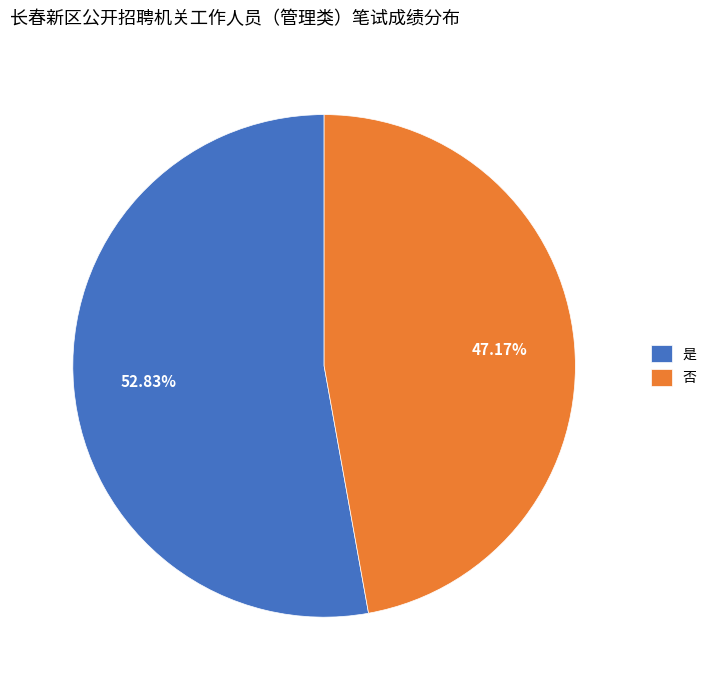

How many segments does this pie chart have?

2